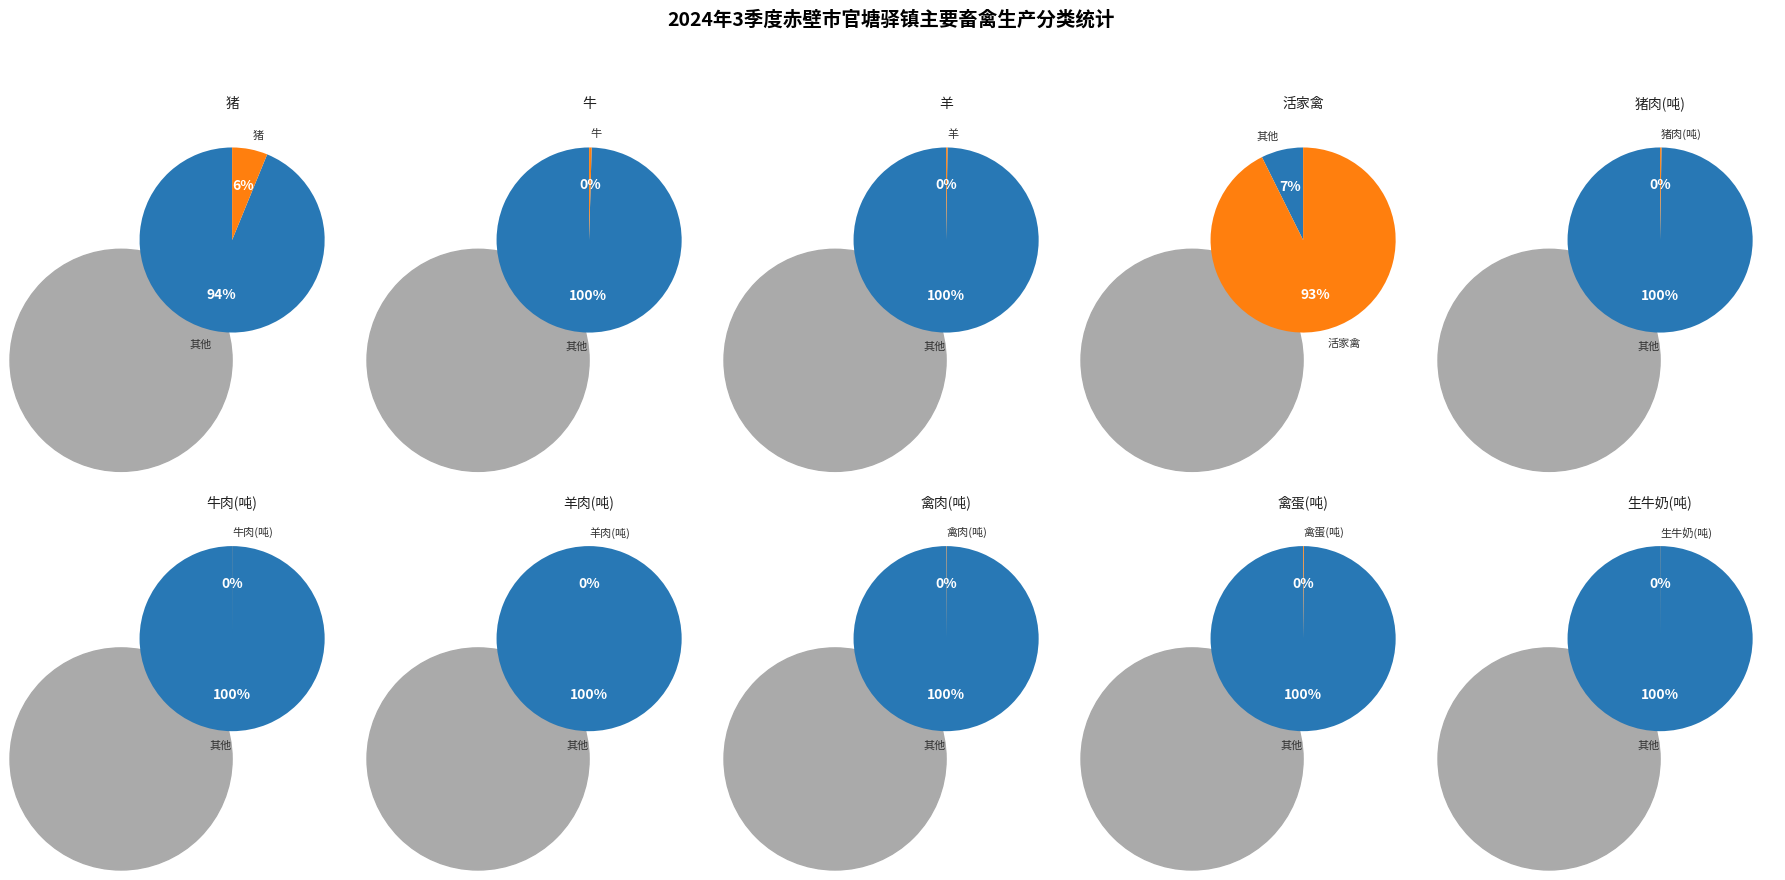

What is the change in value from 羊 to 生牛奶(吨)?

-2113.0